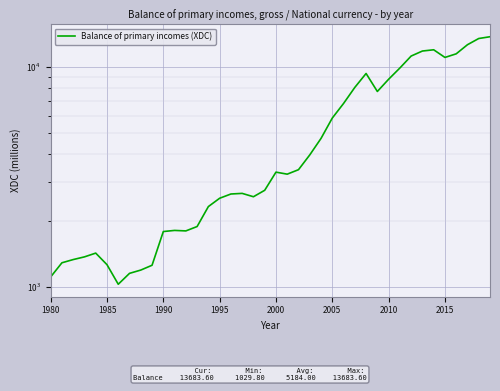

At which label does the data first exceed 3254?

2000